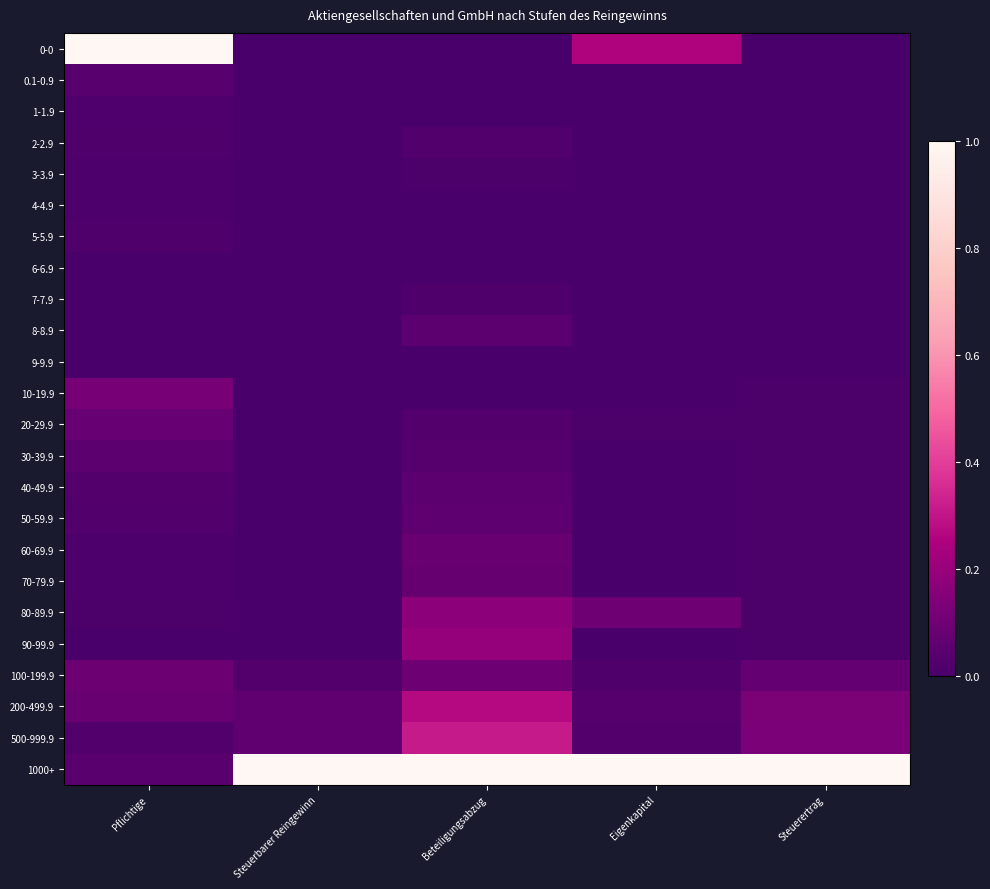

At which category is the sum across all series the highest?

Beteiligungsabzug